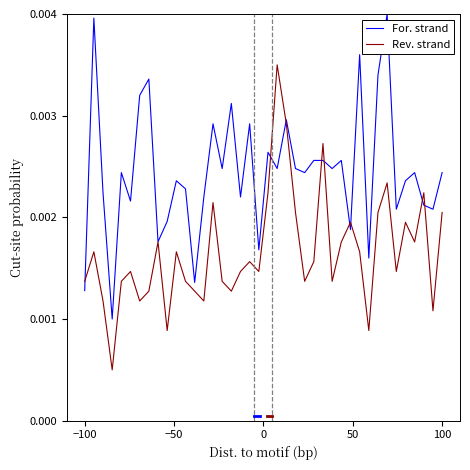

Which series ends up on top after the final intersection of For. strand and Rev. strand?

For. strand